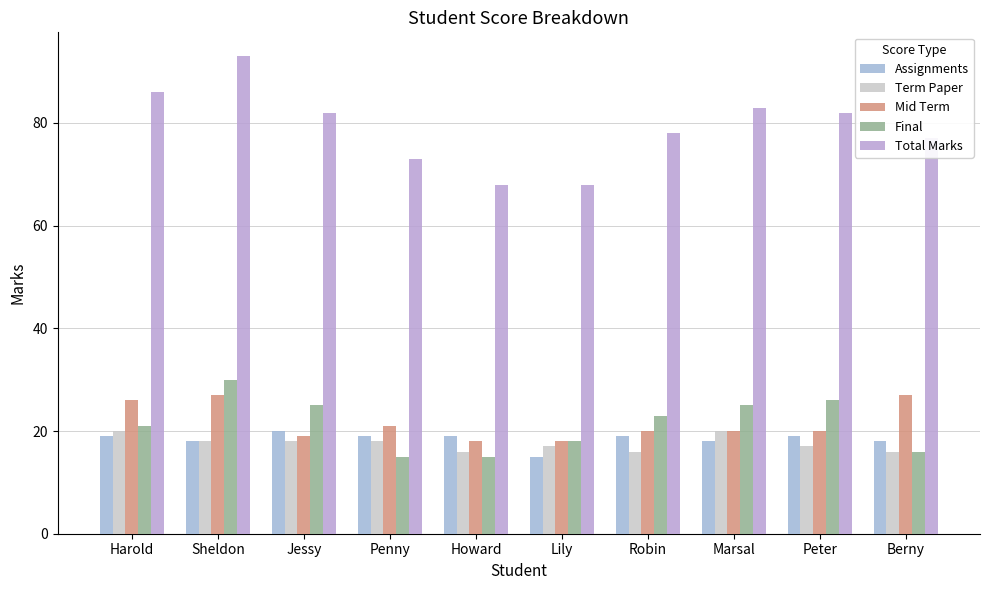

What is the average value of the Assignments series?

18